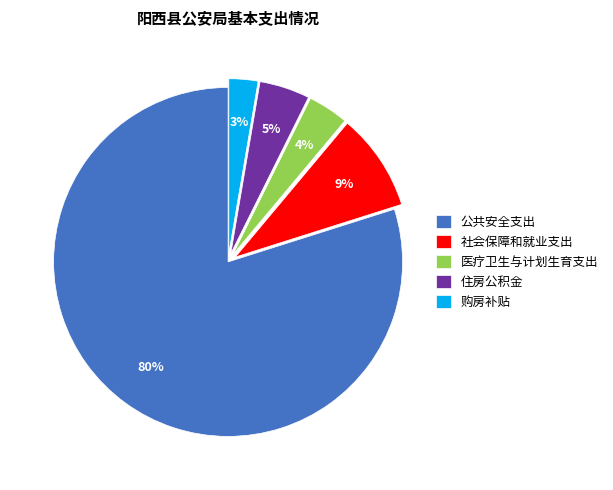

Which category accounts for the majority?

公共安全支出